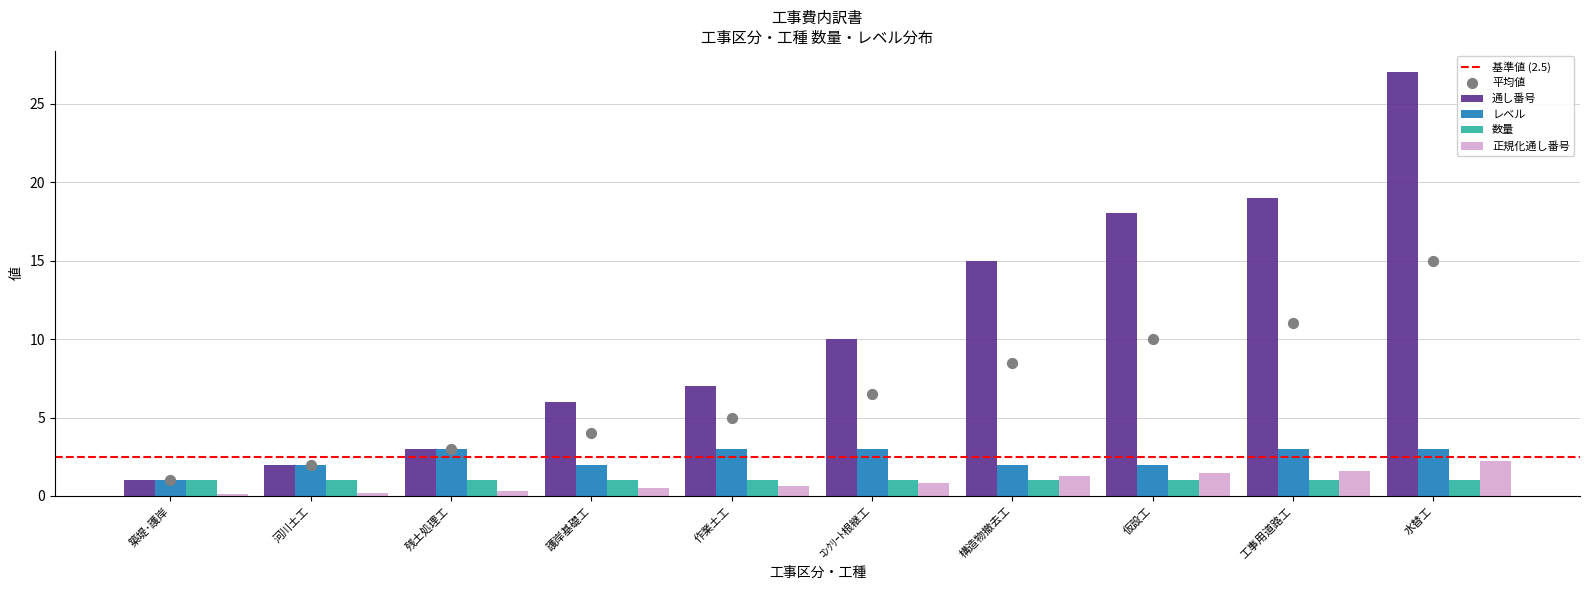

What is the lowest value of the 数量 series?

1.0